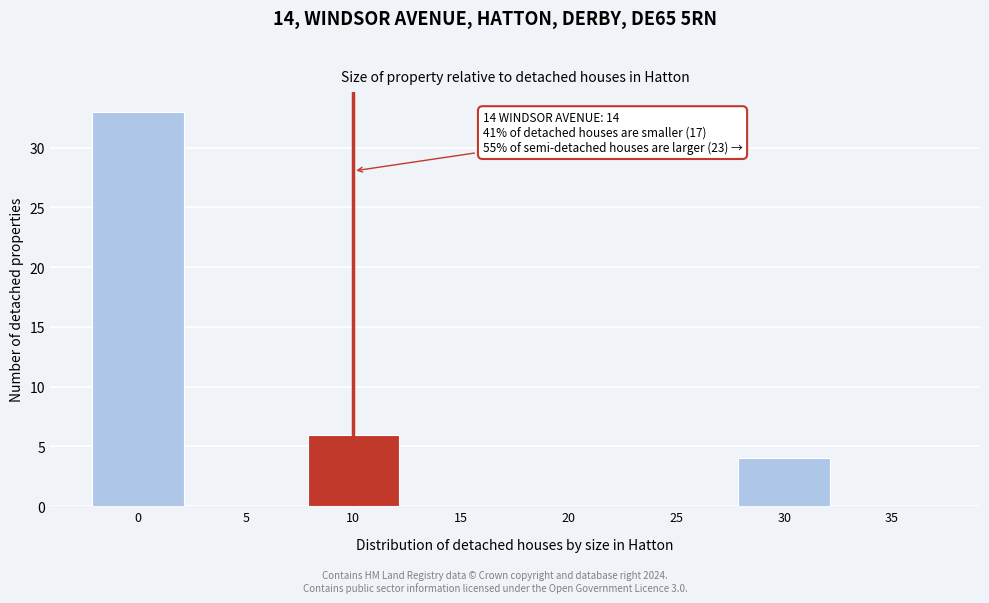

Reading left to right, what are all the values shown in this chart?

0=33	5=0	10=6	15=0	20=0	25=0	30=4	35=0